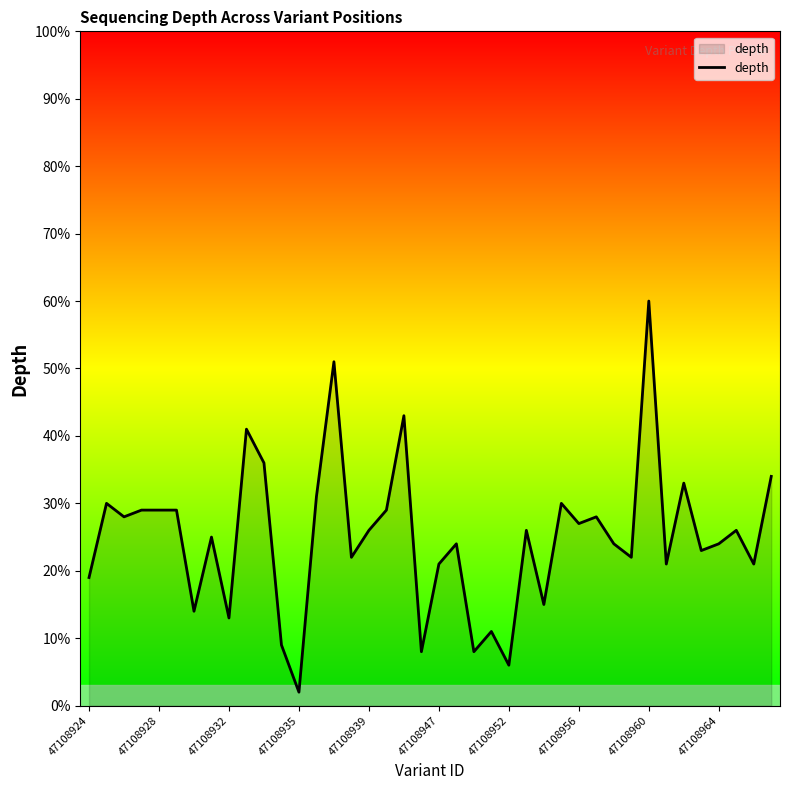

What is the greatest value displayed?

60